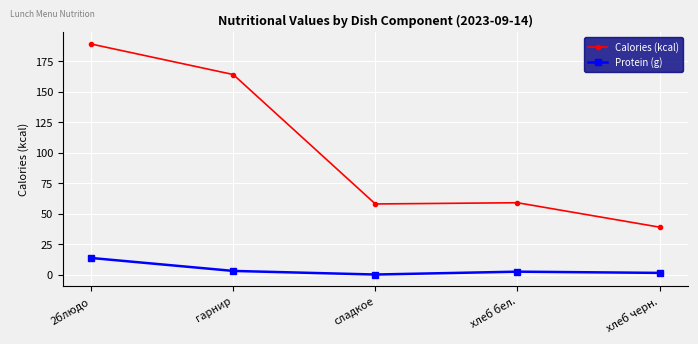

Where is the first local maximum for Calories (kcal)?

хлеб бел.